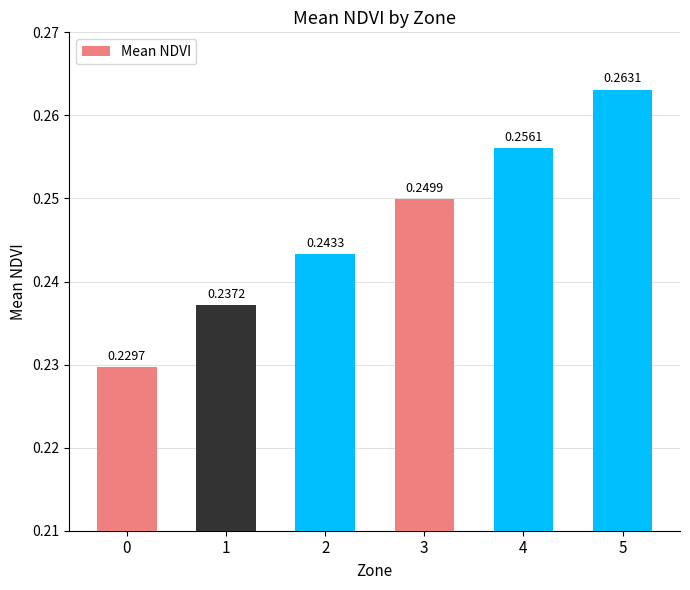

How many categories are shown in the chart?

6